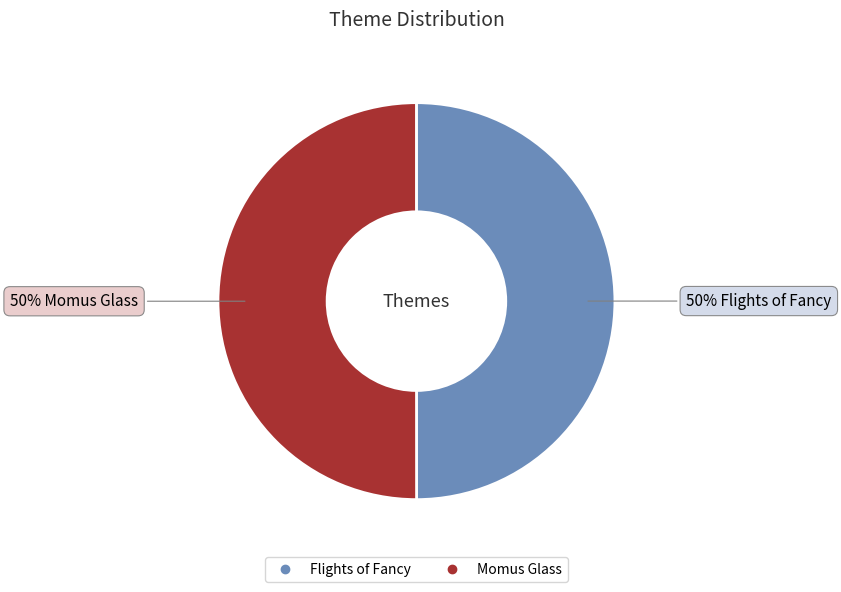

To the nearest percent, what percentage of the pie is Flights of Fancy?

50%